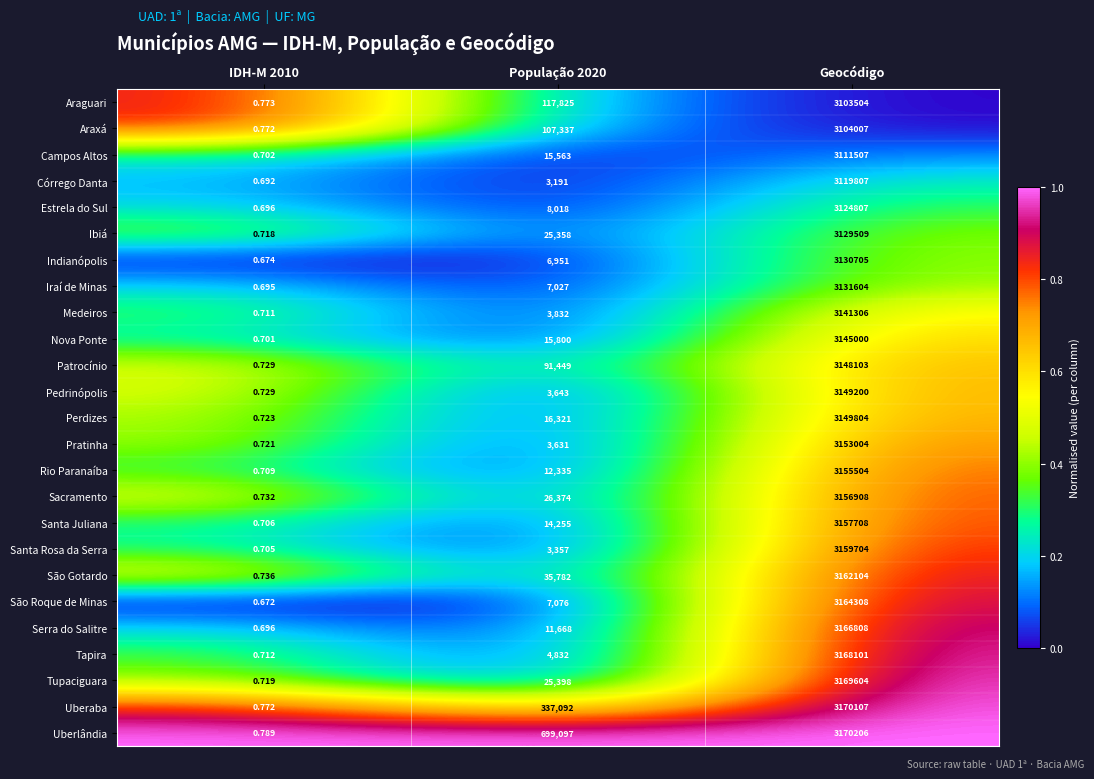

Which category has the highest value in the Patrocínio series?

Geocódigo